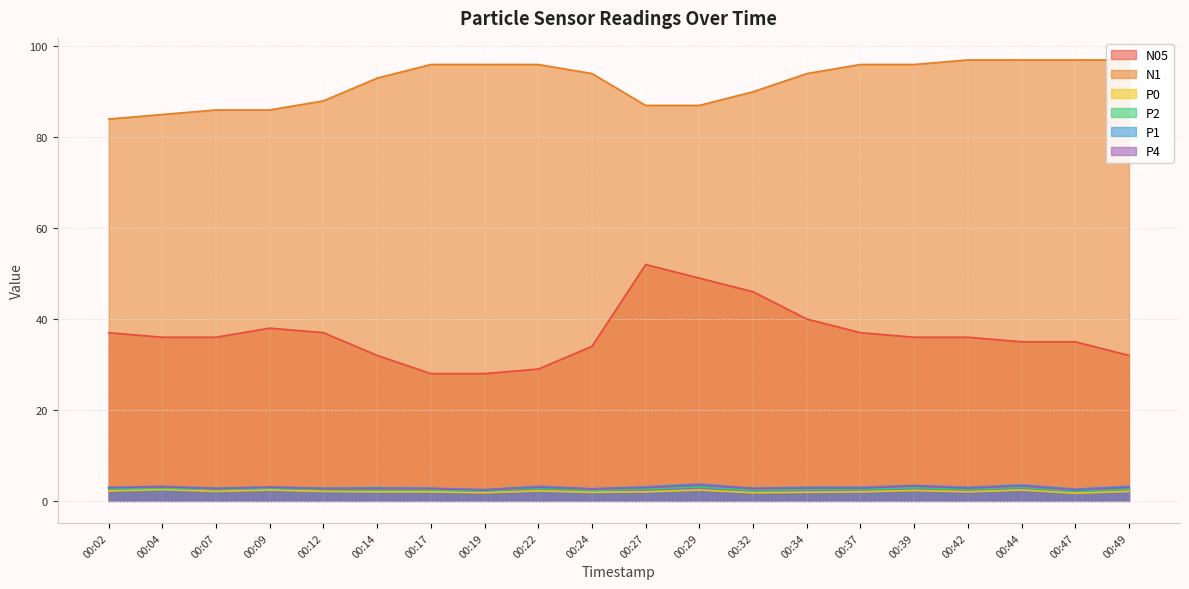

What is the approximate value of P1 at 00:37?

3.0